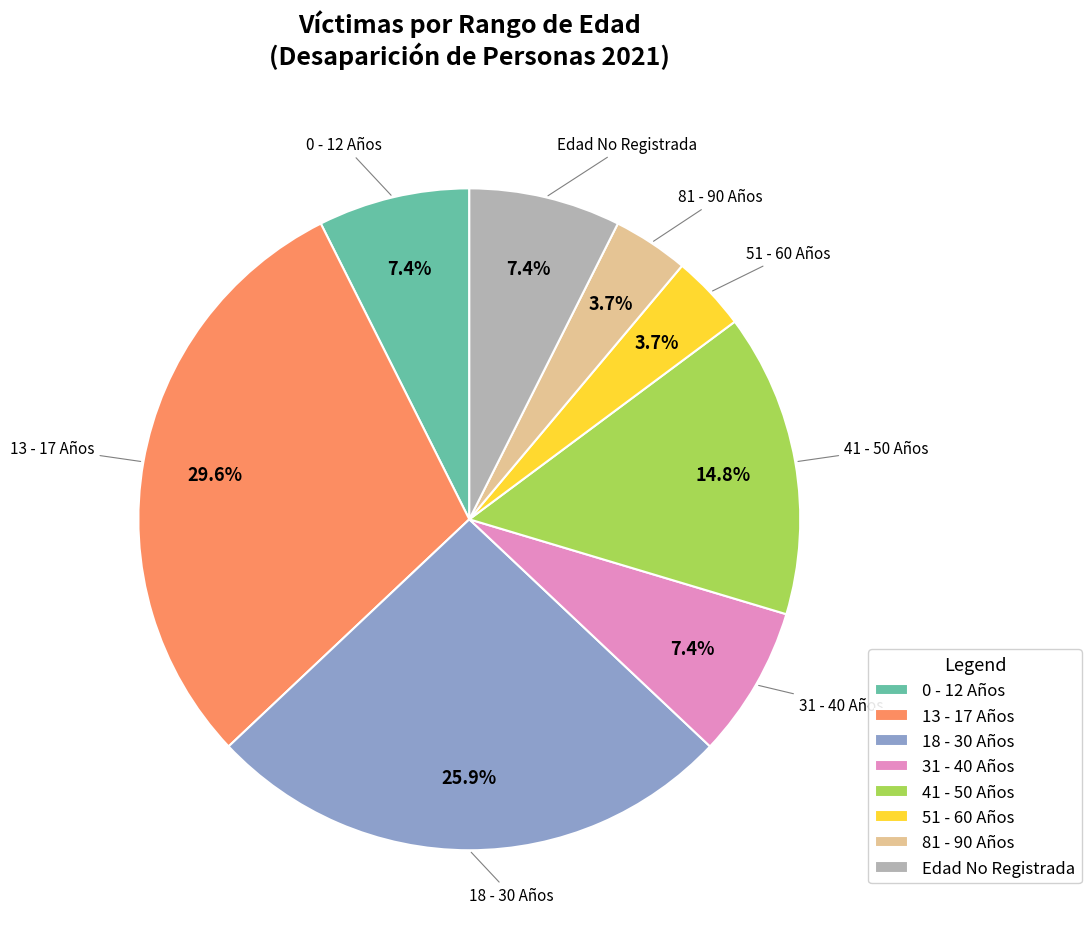

Does any single category account for the majority?

No